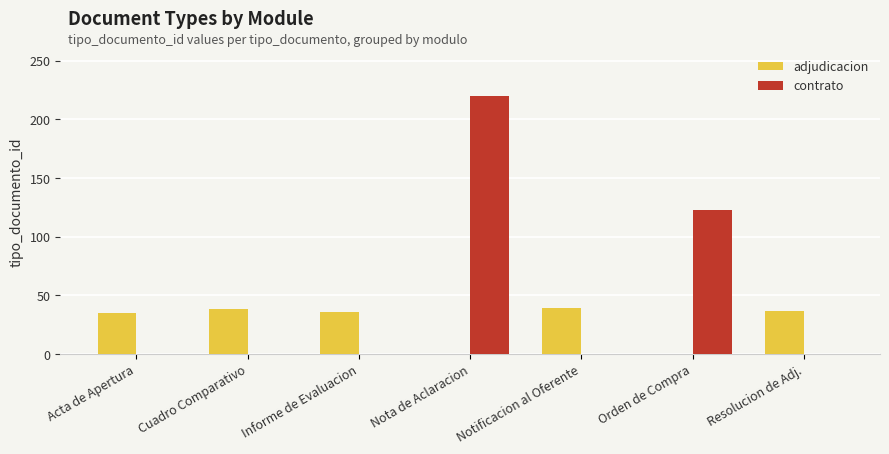

Where is contrato nearest to the value 110?

Orden de Compra